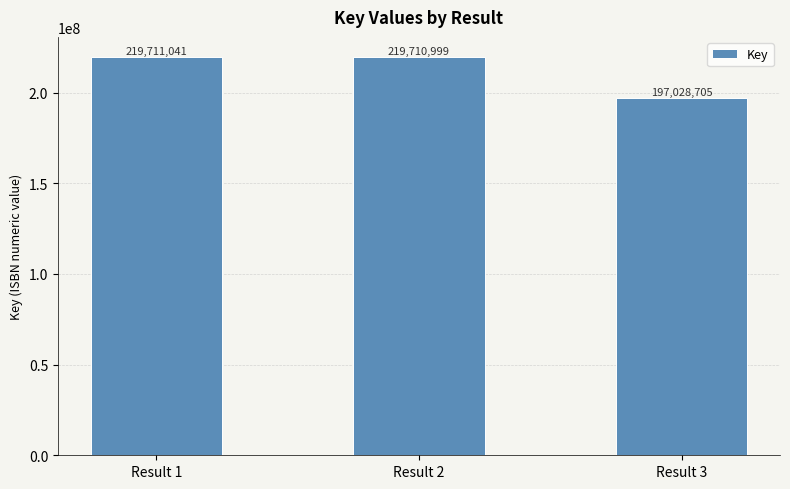

How many distinct data groups are displayed?

1